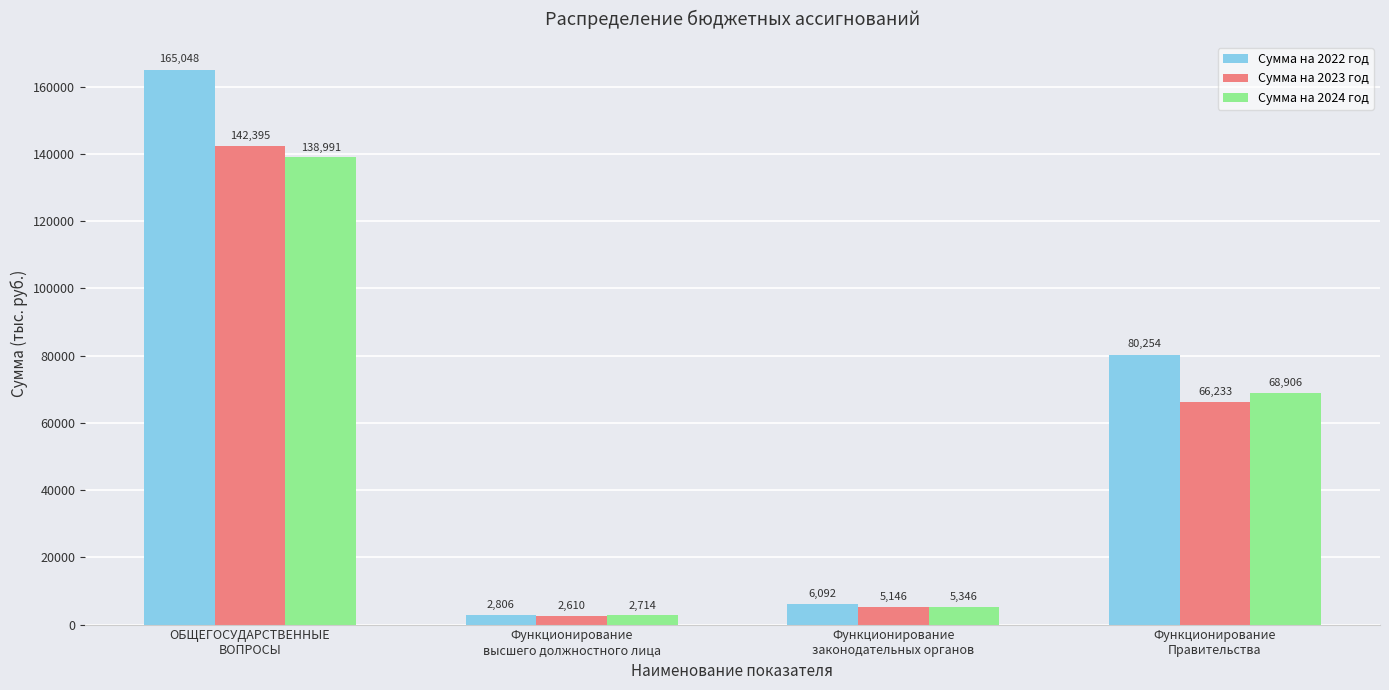

What is the maximum value for Сумма на 2024 год?

138991.2